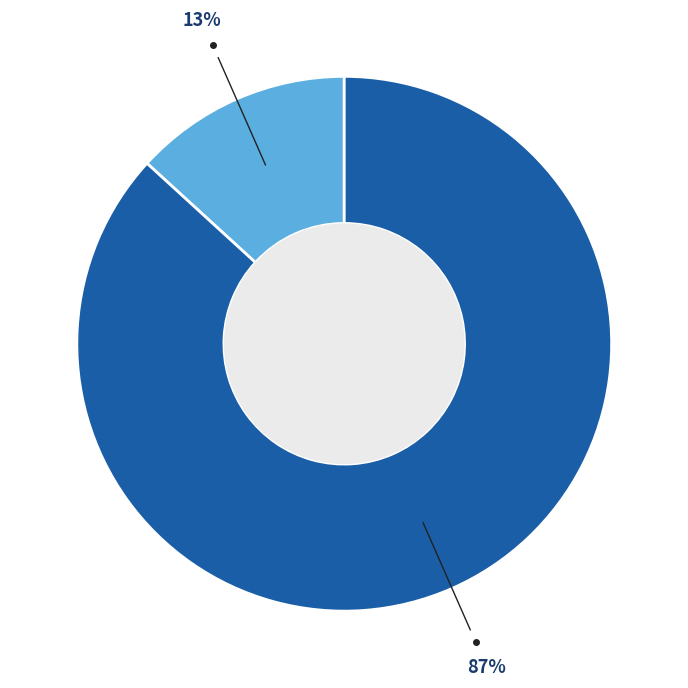

To the nearest percent, what is the average slice percentage?

50%